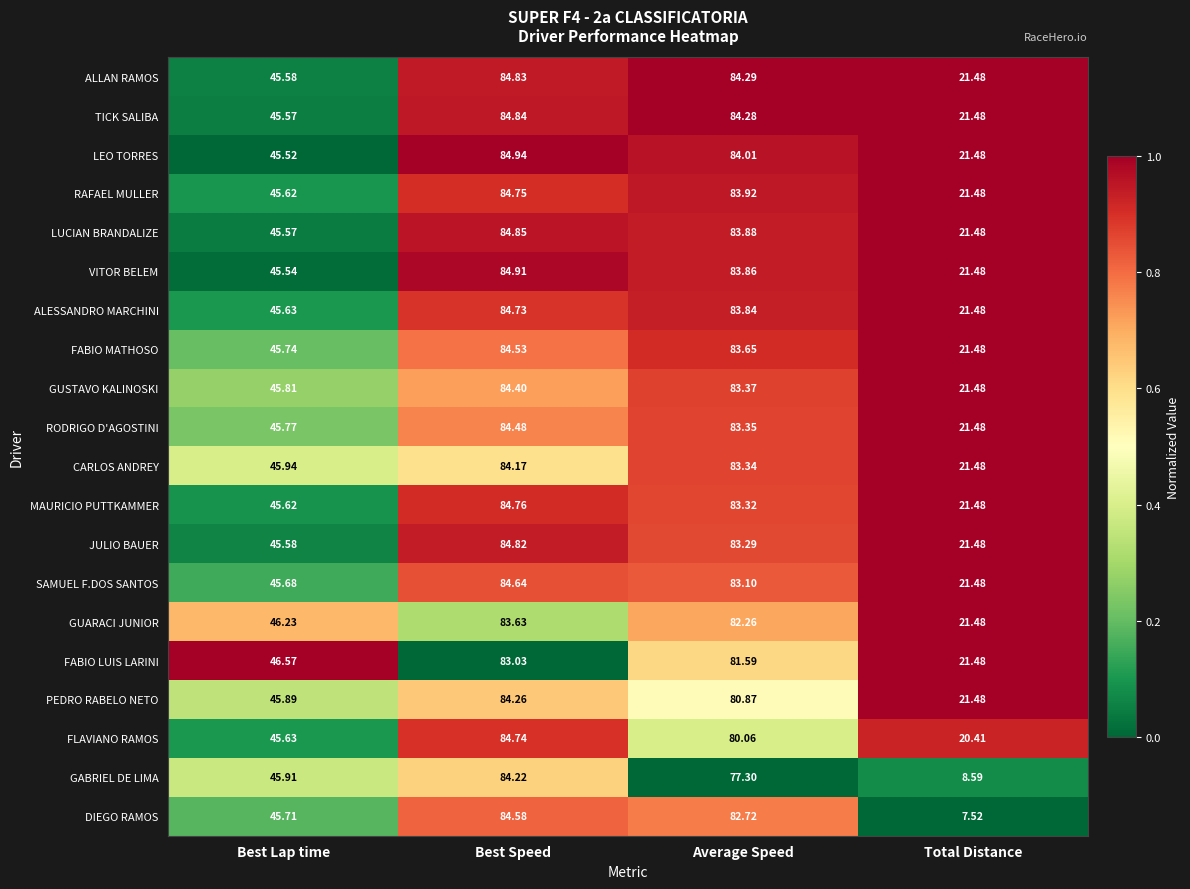

Where is PEDRO RABELO NETO nearest to the value 52?

Best Lap time